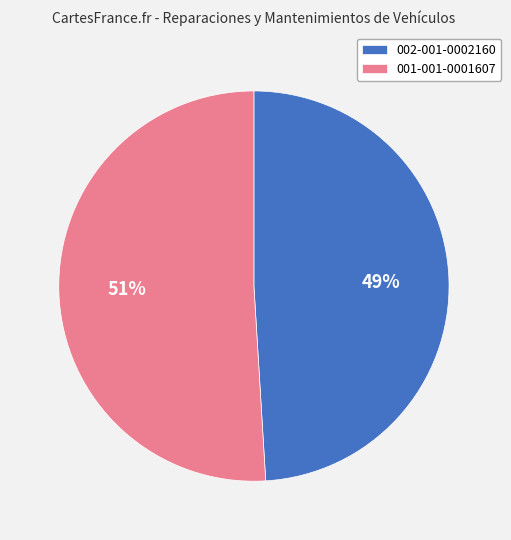

True or false: 002-001-0002160 accounts for 38% of the total.

False